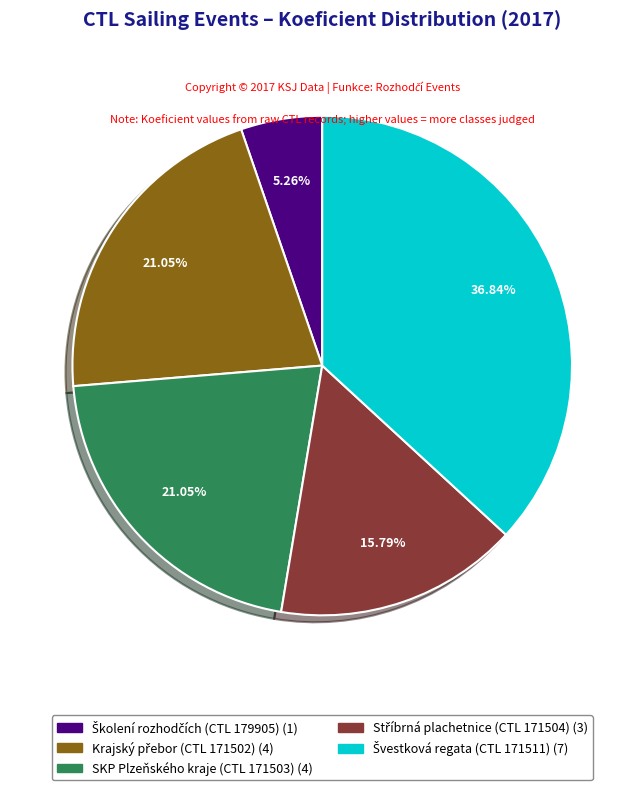

How many segments does this pie chart have?

5